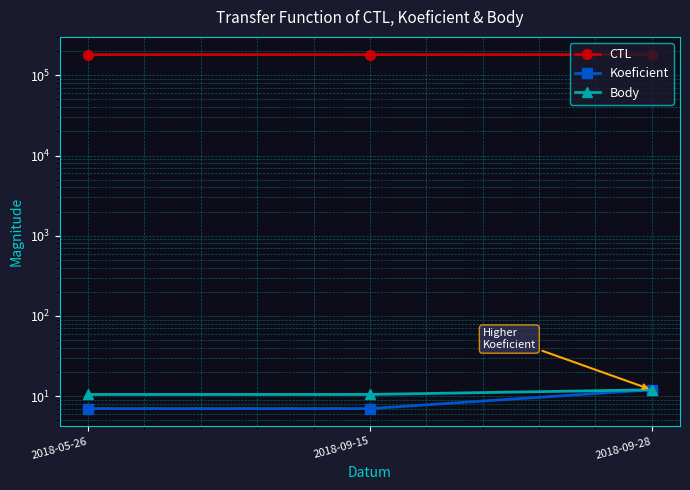

Count the Body values in the range 10 to 12.

3